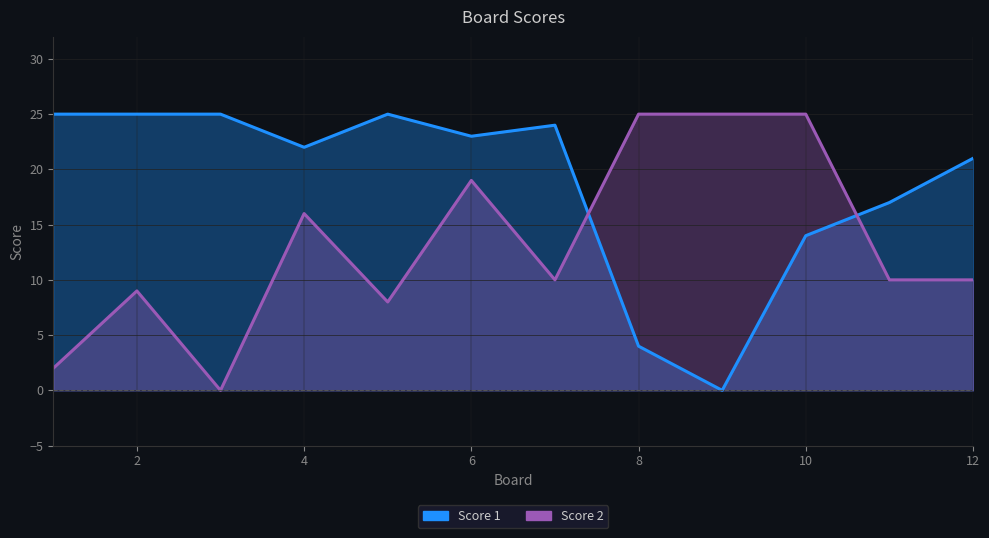

True or false: Score 2 has a value of 9 at 2.

True